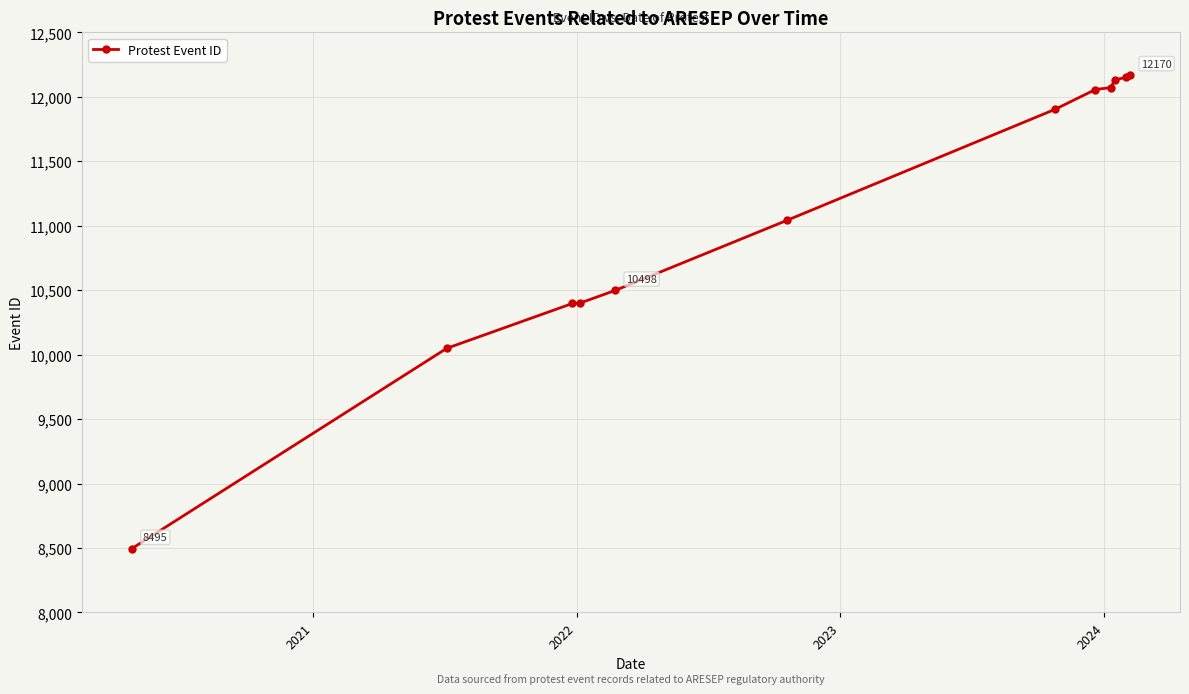

What is the value of the 12th point from the left?

12170